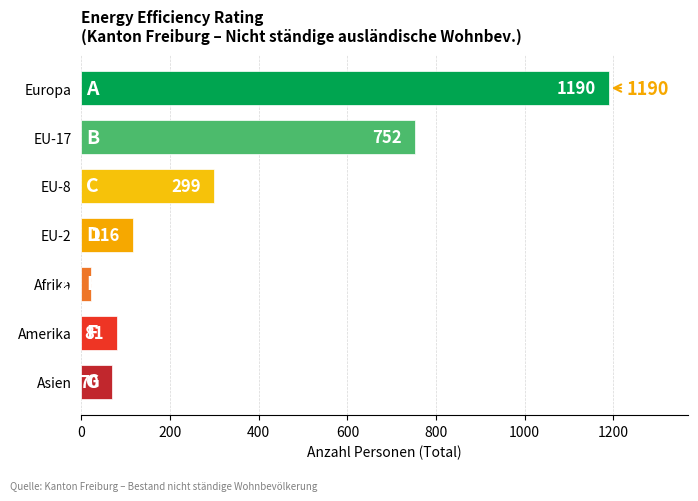

Between Afrika and EU-2, which is larger?

EU-2